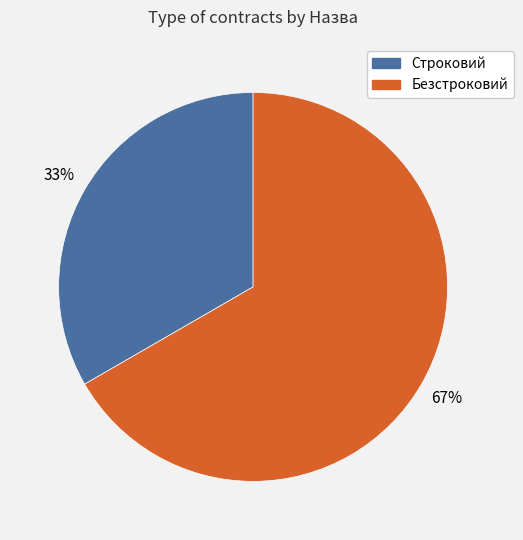

Count the number of slices in the pie.

2